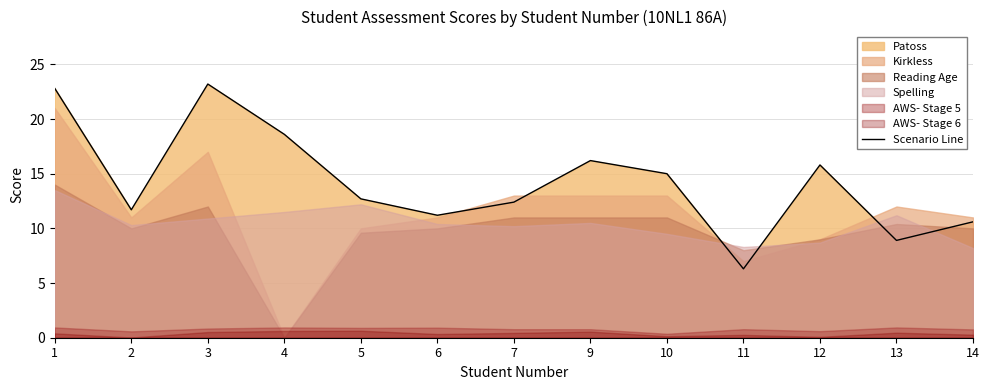

The value at 4 is 24.8. True or false?

False